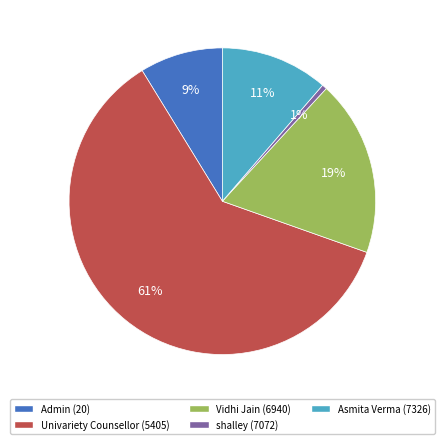

To the nearest percent, what percentage of the pie is Vidhi Jain (6940)?

19%